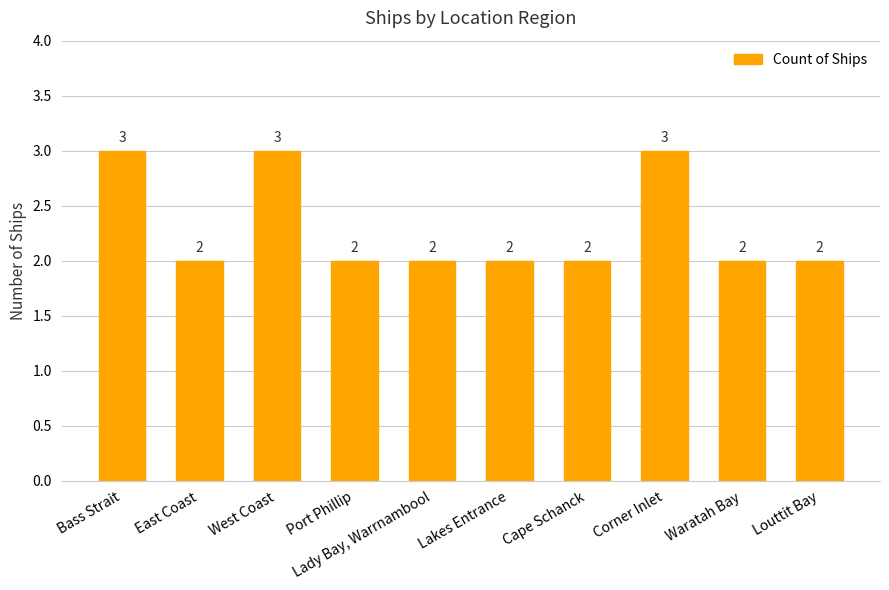

True or false: the data shows 2 at Lady Bay, Warrnambool.

True